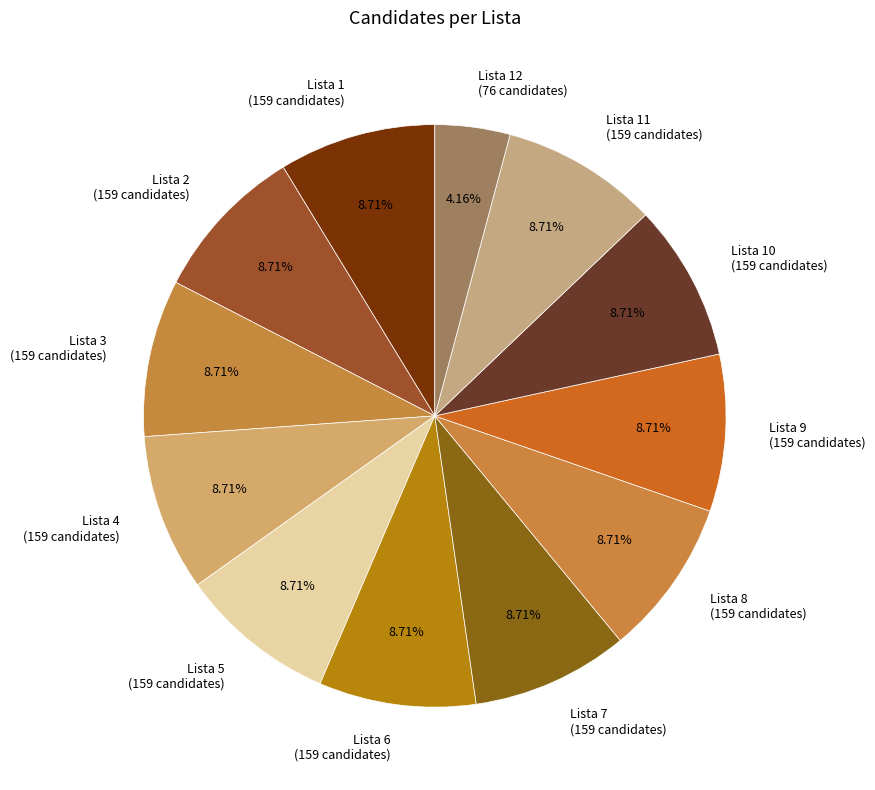

Is the sum of Lista 8 (159 candidates) and Lista 4 (159 candidates) greater than half?

No